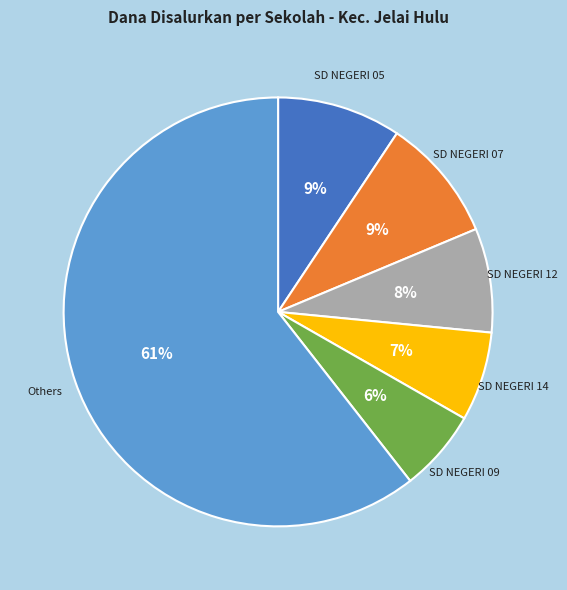

Is the sum of SD NEGERI 07 and SD NEGERI 05 greater than half?

No